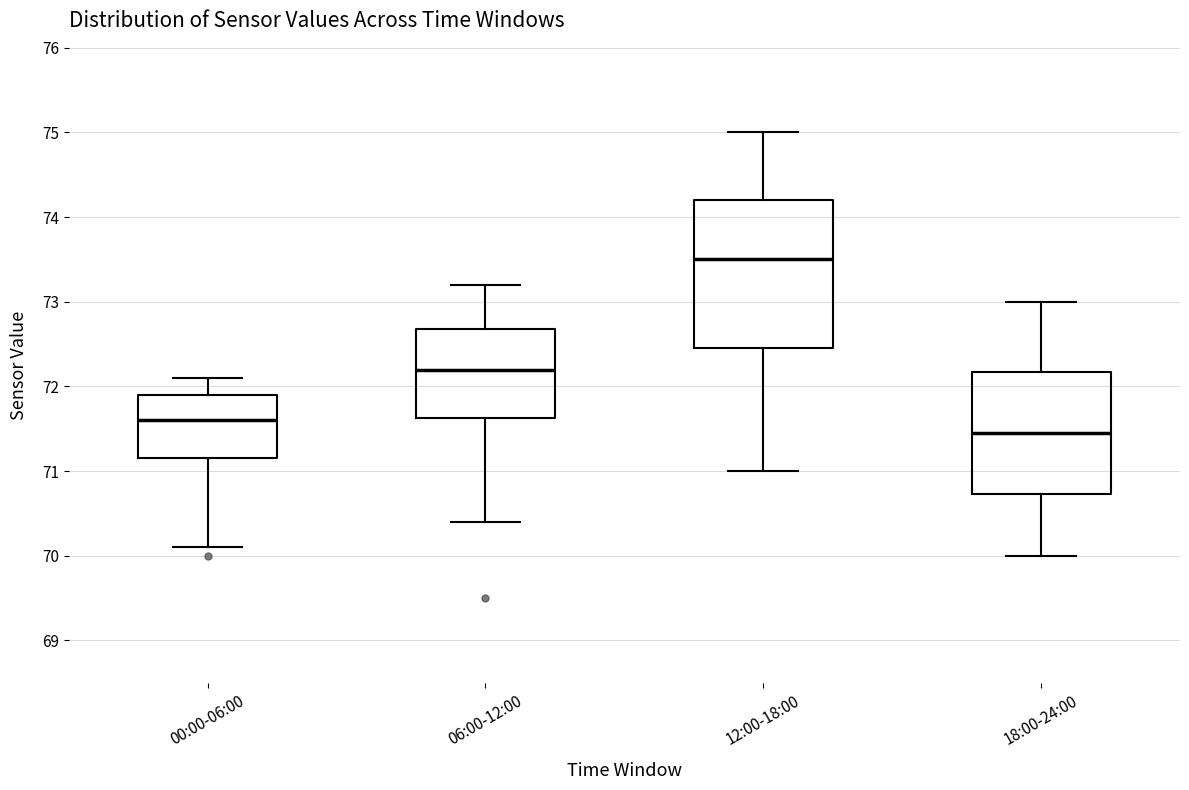

Where is the lower edge of the box for 18:00-24:00 on the y-axis? The values are not printed on the chart, so give them approximately, as read against the axis.

70.7